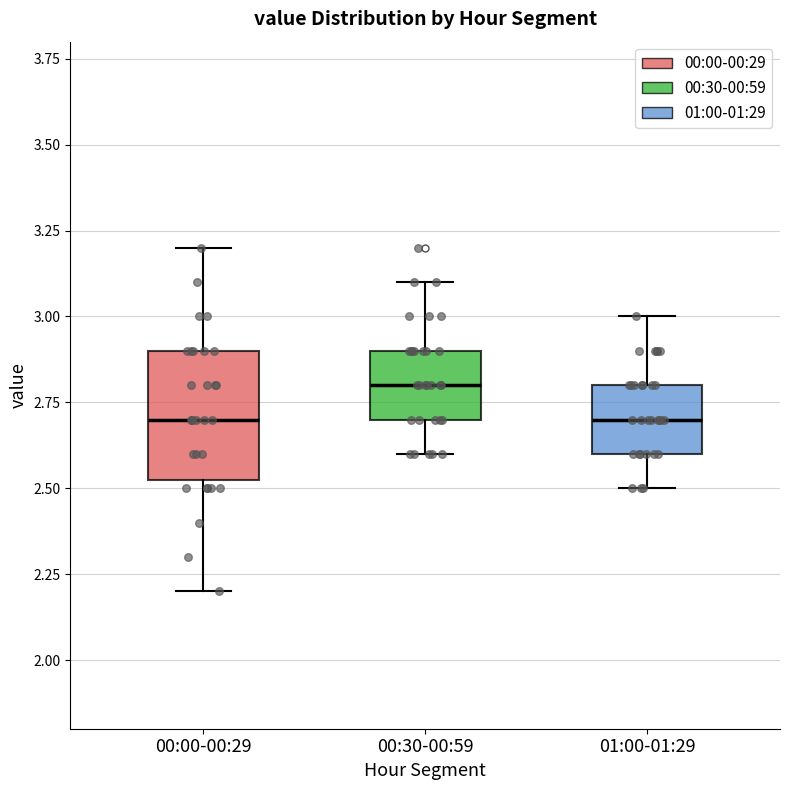

Where does the median line of the box for 00:30-00:59 sit on the y-axis? The values are not printed on the chart, so give them approximately, as read against the axis.

2.80